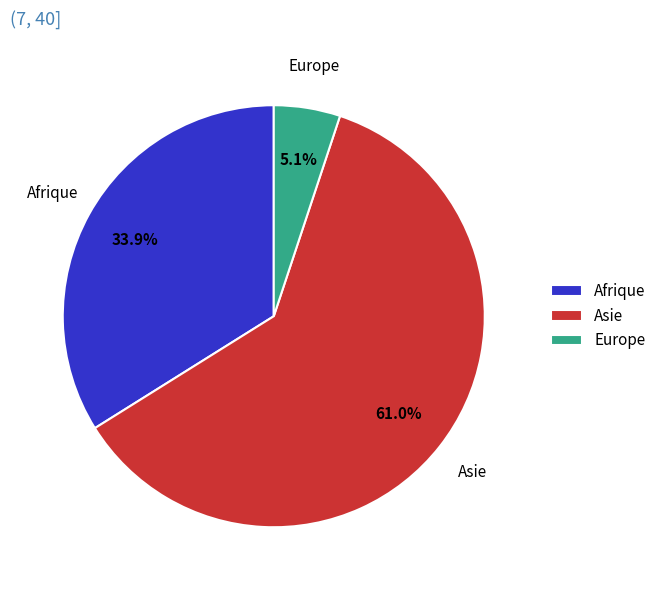

What is the largest slice in the pie chart?

Asie